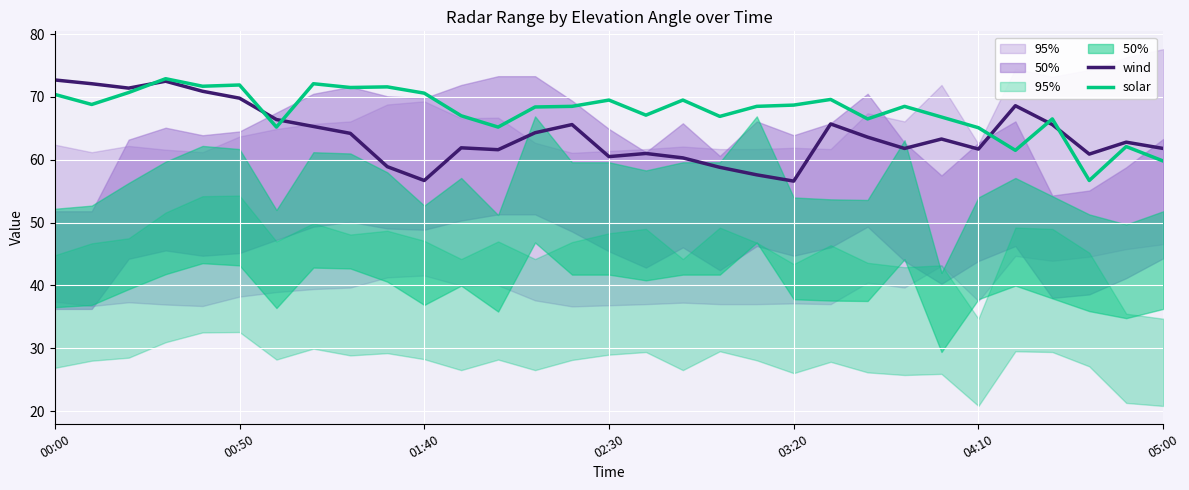

What position from the right is 12?

19